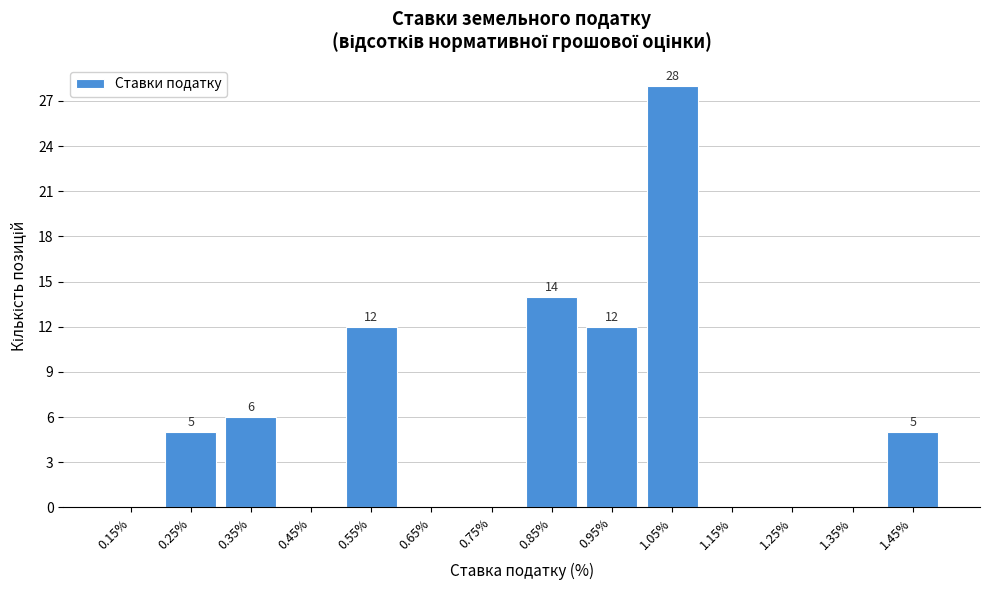

Over which range of the x-axis is the bar tallest?

1.0 to 1.1